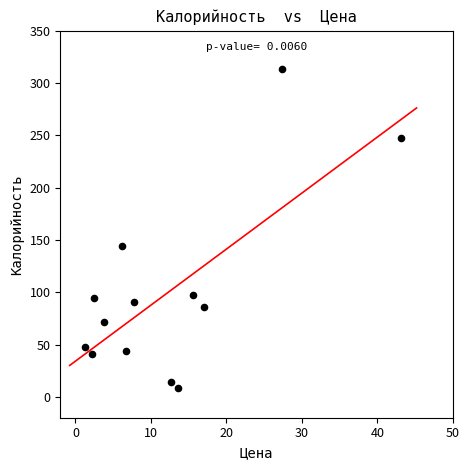

What Y value in the scatter plot is closest to 160?

143.8